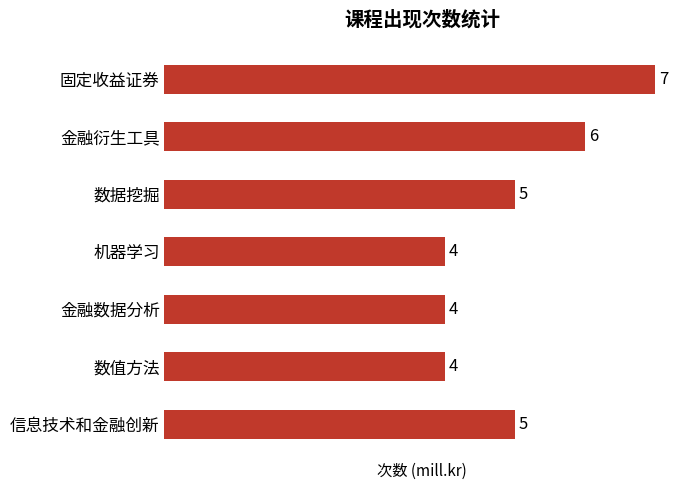

Are the bars grouped side by side (vs. stacked)?

No